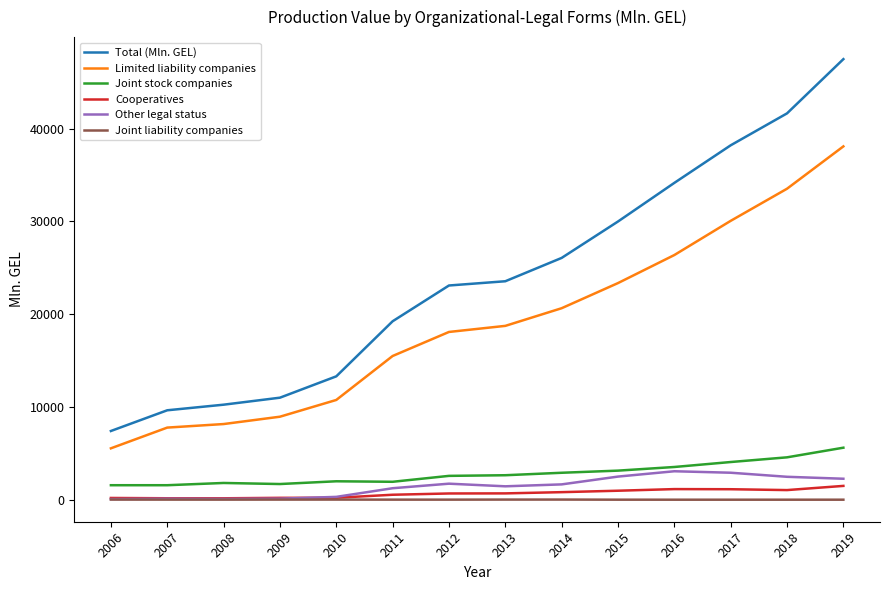

True or false: Limited liability companies has a value of 8161.5 at 2008.

True